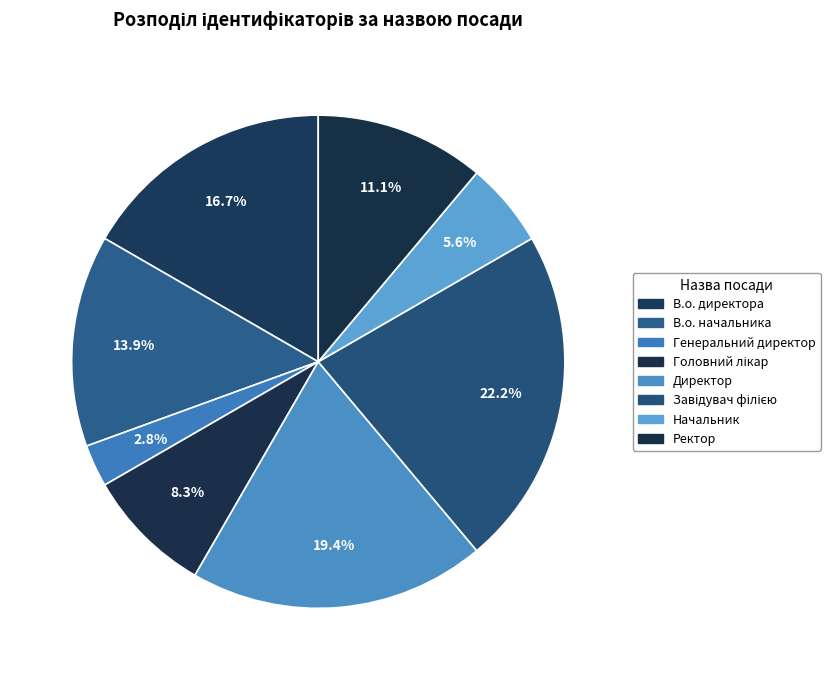

What percentage is the Завідувач філією slice, to the nearest percent?

22%